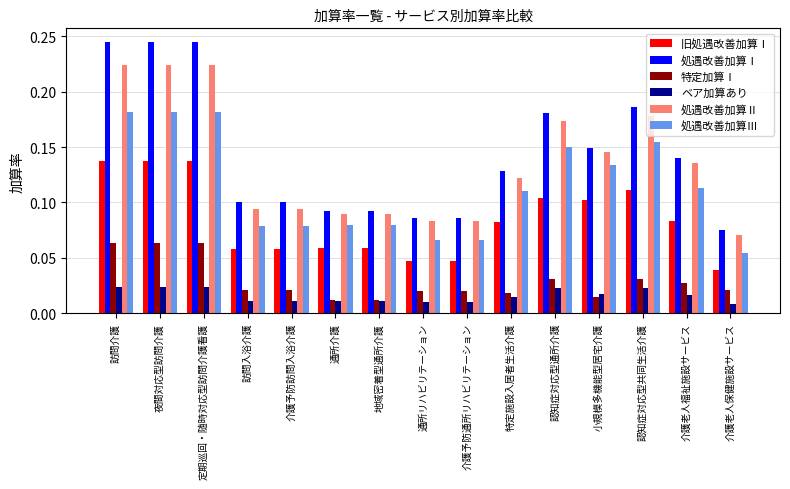

The 処遇改善加算Ⅰ series shows 0.2 at 特定施設入居者生活介護. True or false?

False